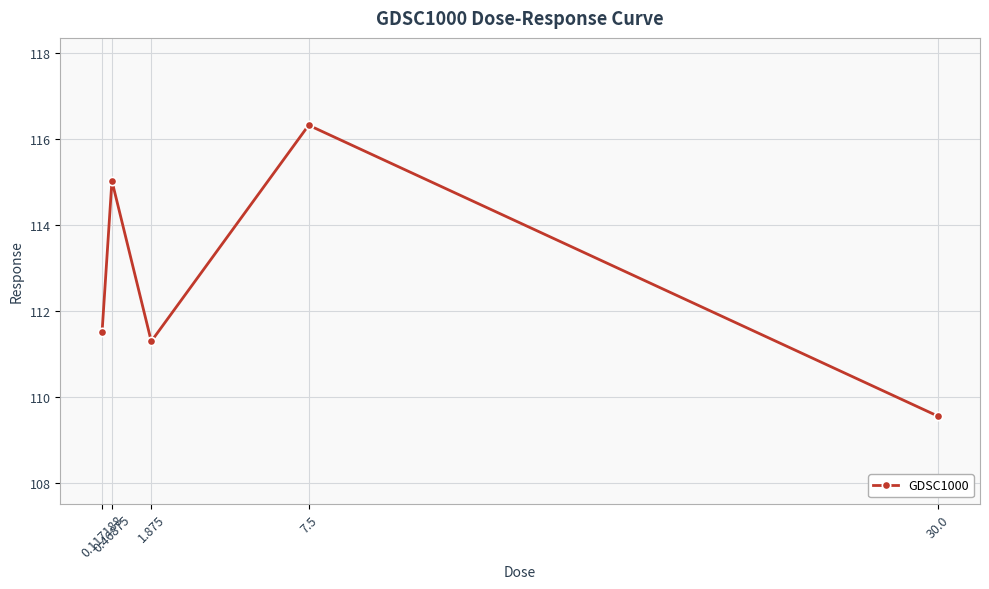

At which label is the value closest to 112?

0.117188